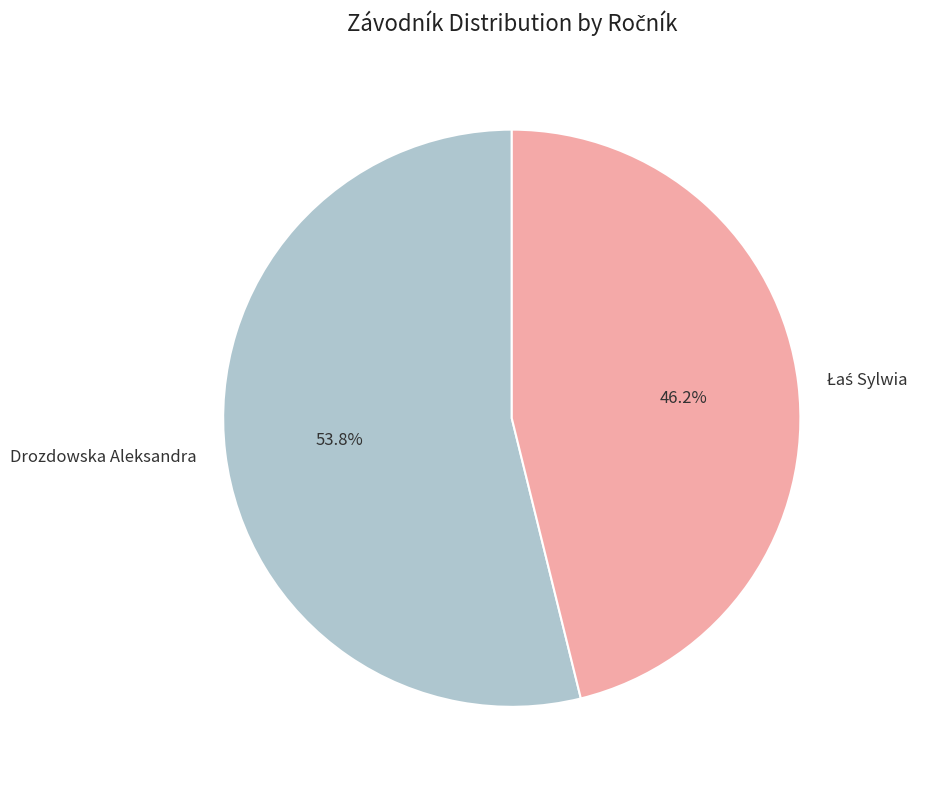

What percentage is the Drozdowska Aleksandra slice, to the nearest percent?

54%